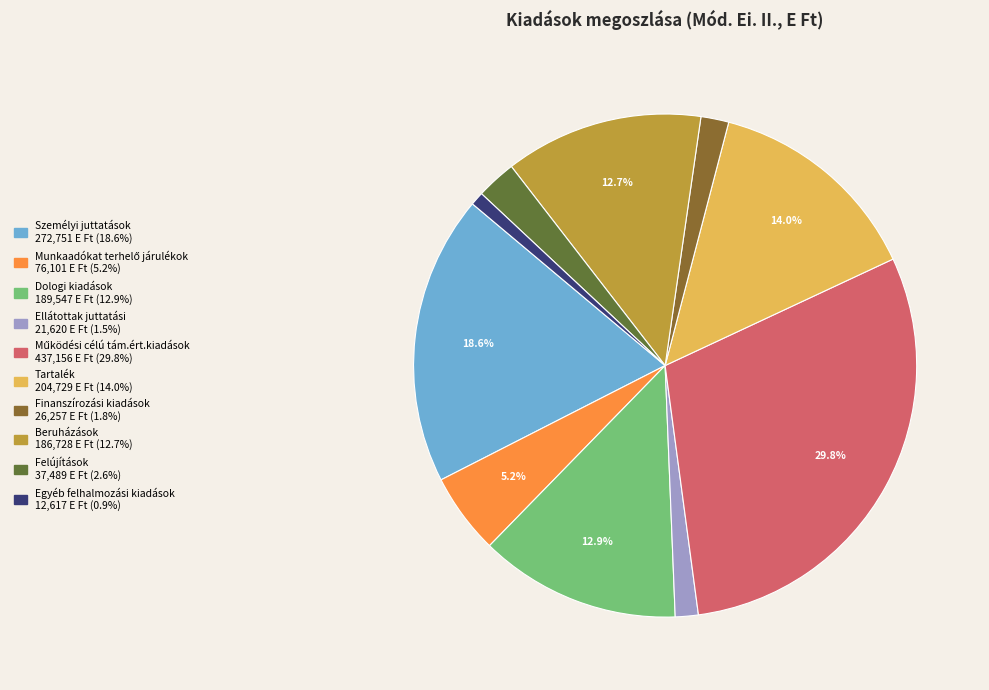

The Tartalék slice represents 14% of the pie. True or false?

True